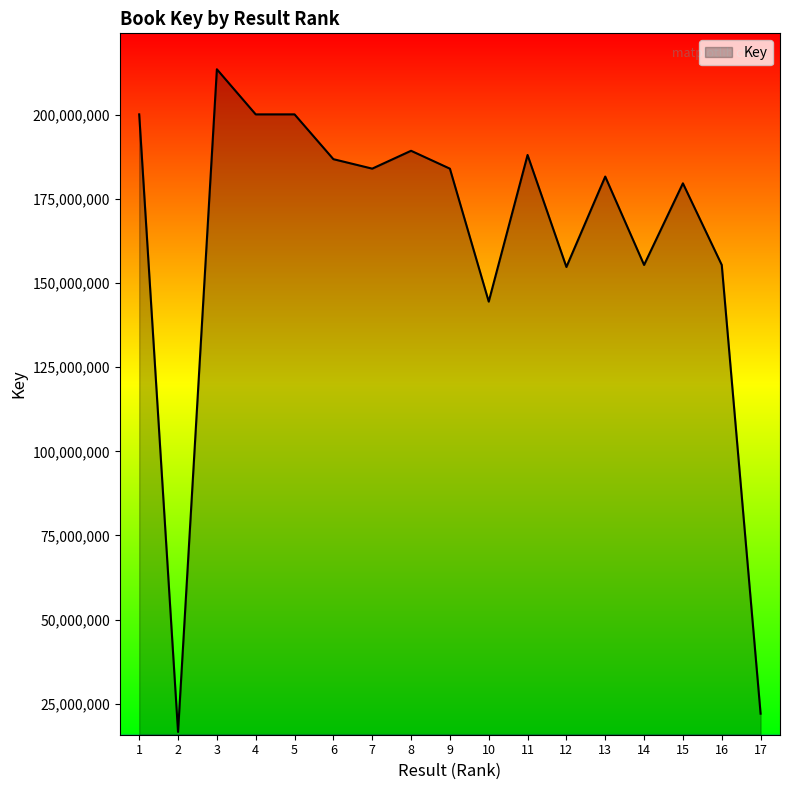

Which label corresponds to the smallest value in the chart?

2